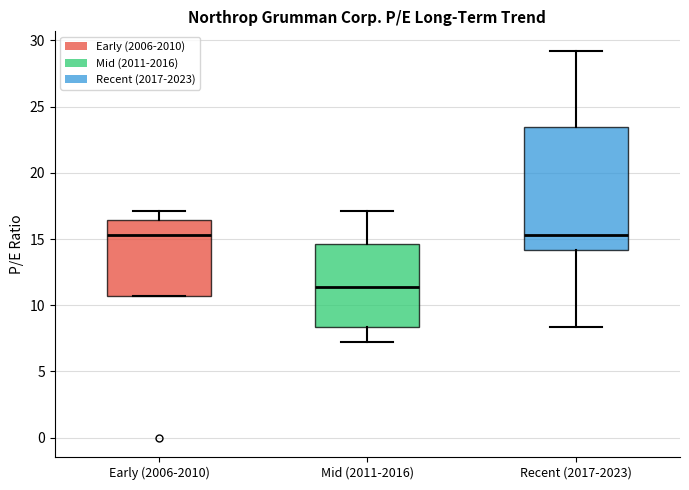

Comparing the boxes themselves (not the whiskers), which one is the tallest?

Recent (2017-2023)